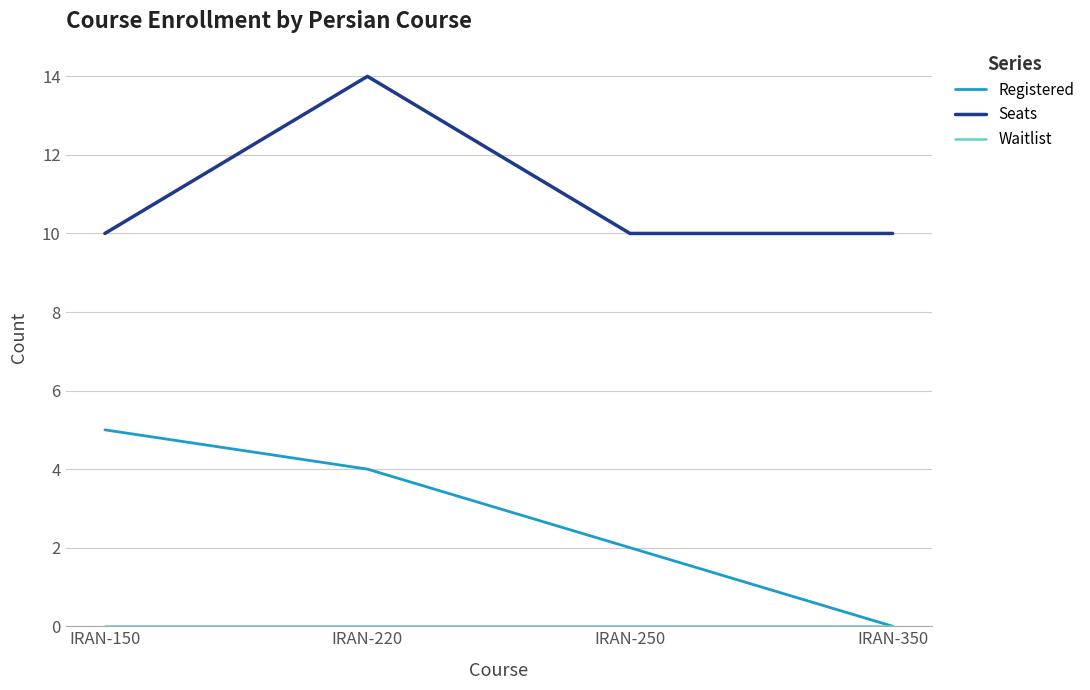

What is the sum of the Registered values at IRAN-150 and IRAN-350?

5